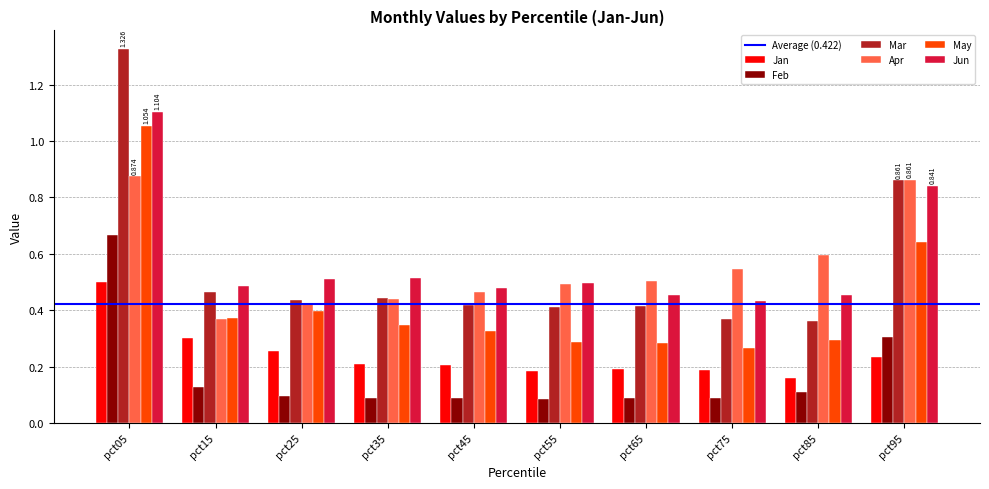

Which series has the largest range (max minus min)?

Mar